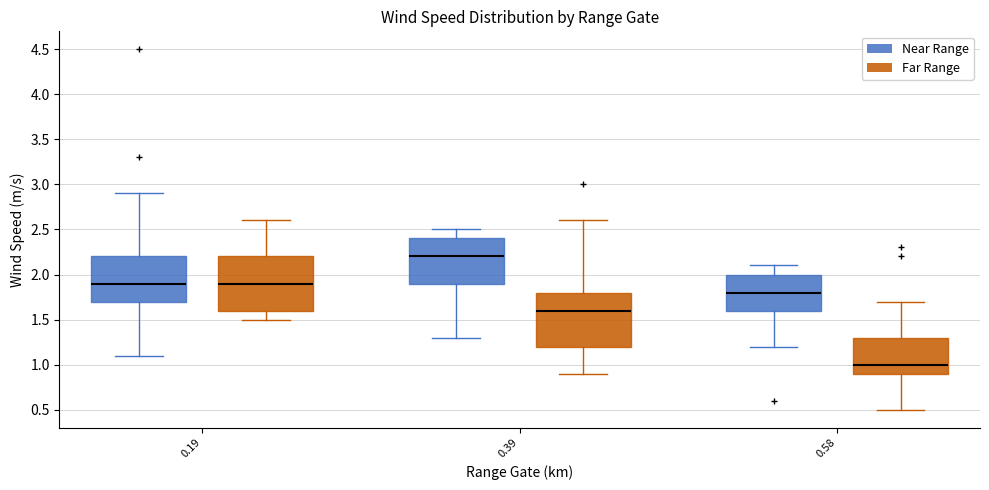

Where does the lower whisker of the box for 0.19 (Near Range) end on the y-axis? The values are not printed on the chart, so give them approximately, as read against the axis.

1.1